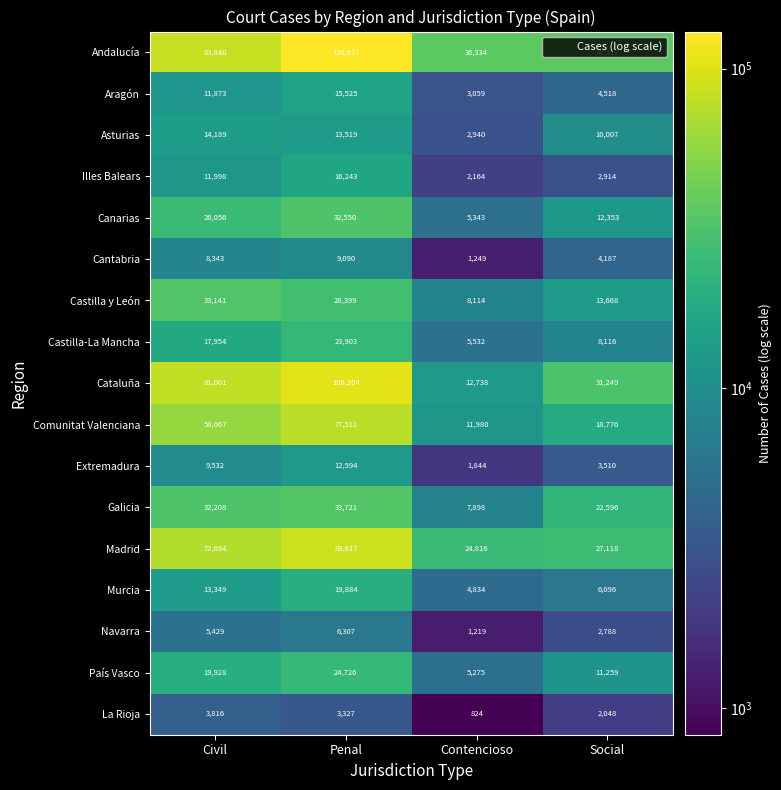

Between Contencioso and Social, which series saw the biggest shift?

Cataluña